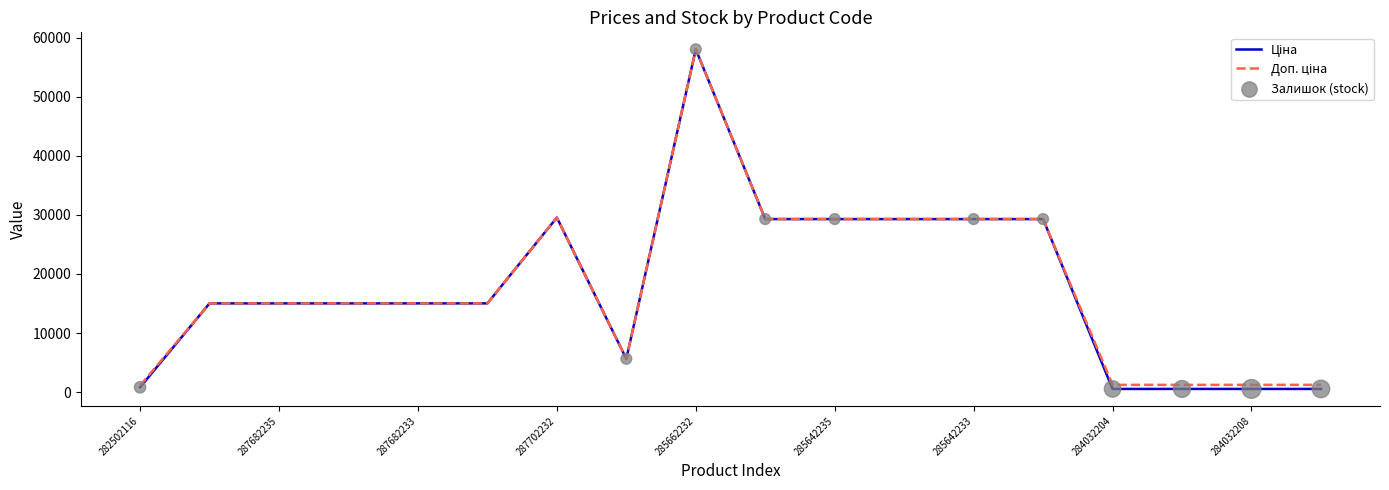

What is the greatest value displayed?

58037.0